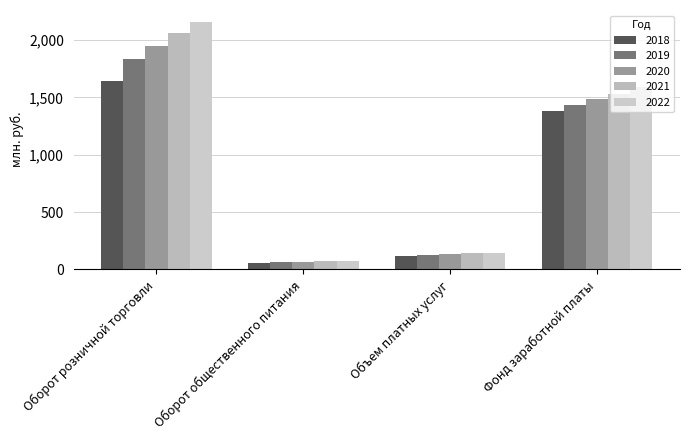

At which category does the chart reach its minimum across all series?

Оборот общественного питания